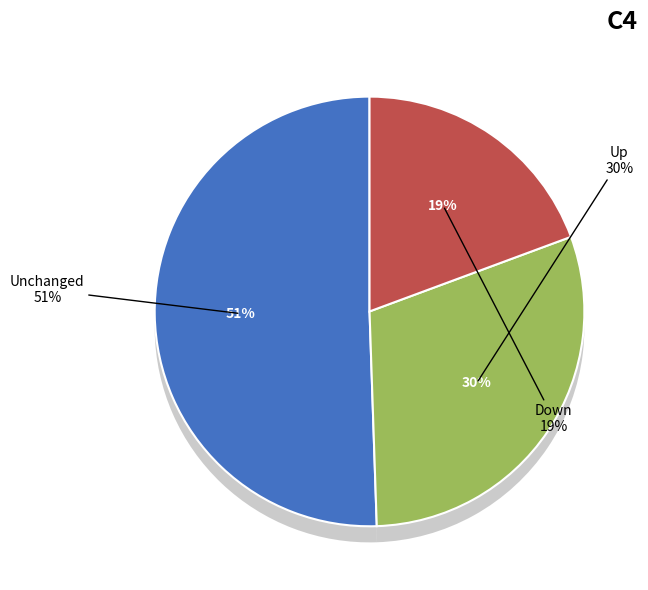

Count the number of slices in the pie.

3